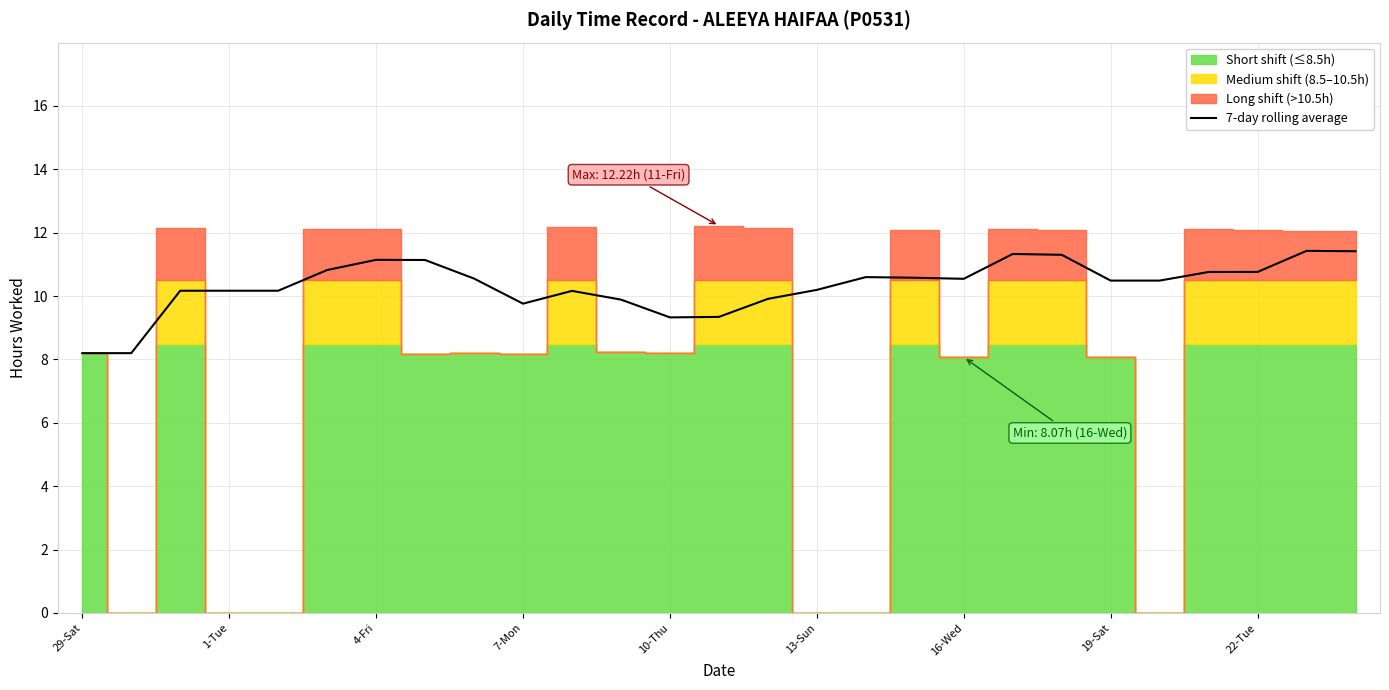

What is the minimum value for 7-day rolling average?

8.2